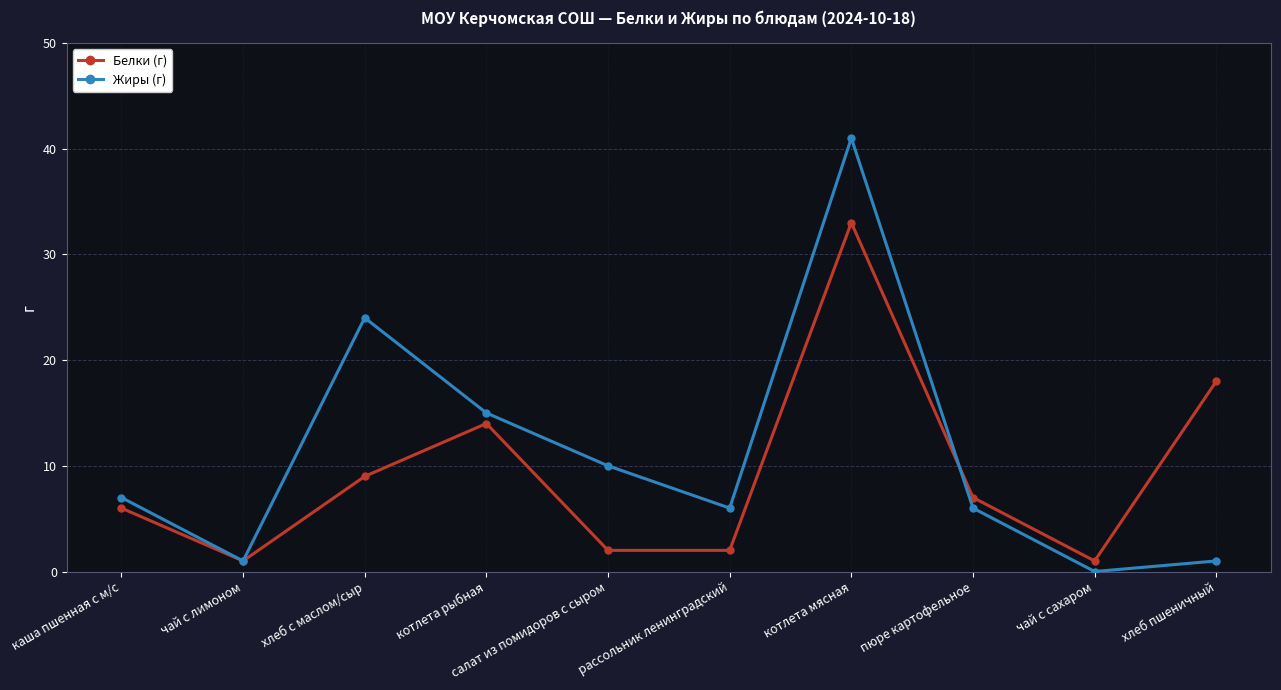

What is the sum of all Жиры (г) values?

111